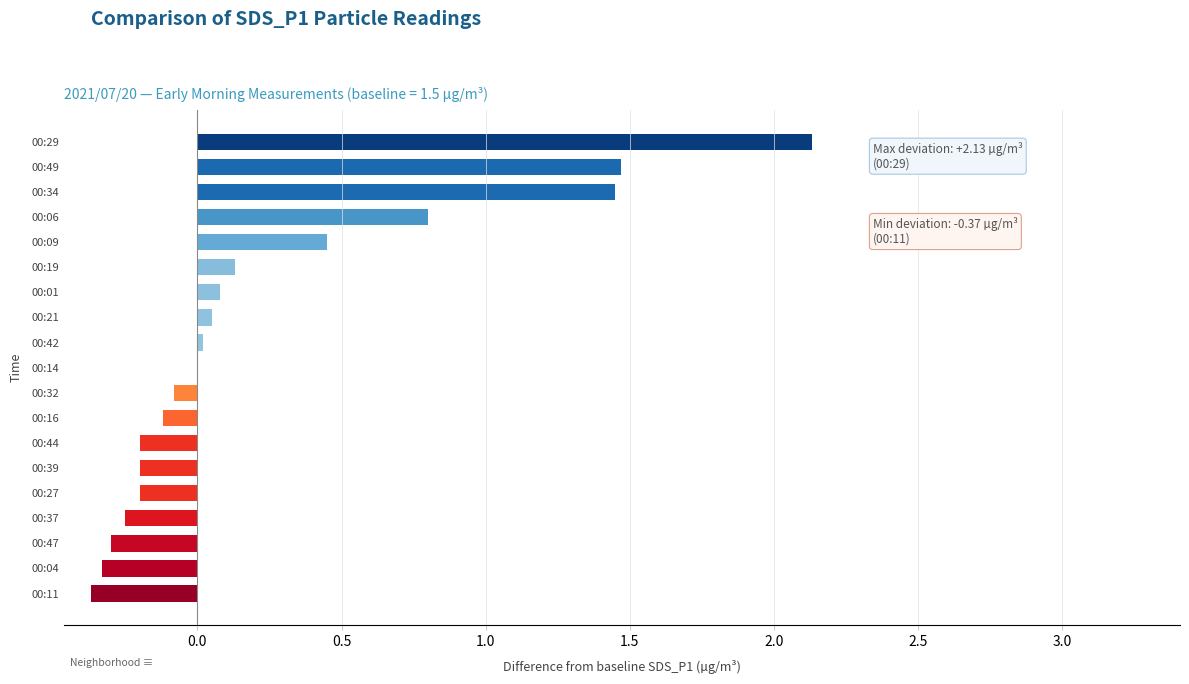

How many distinct data groups are displayed?

1